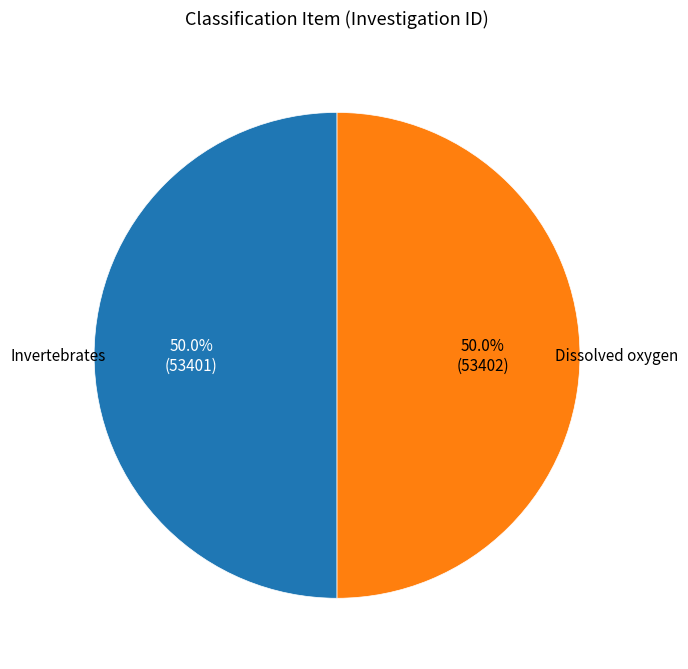

Approximately how many times larger is the value at Invertebrates compared to Dissolved oxygen?

1.0